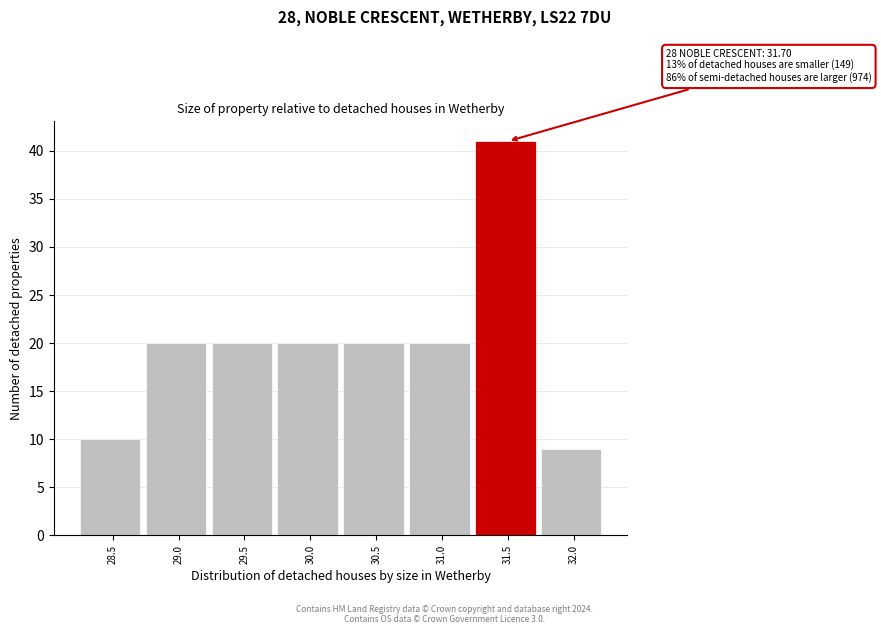

Reading left to right, what are all the values shown in this chart?

28.5=10	29.0=20	29.5=20	30.0=20	30.5=20	31.0=20	31.5=41	32.0=9